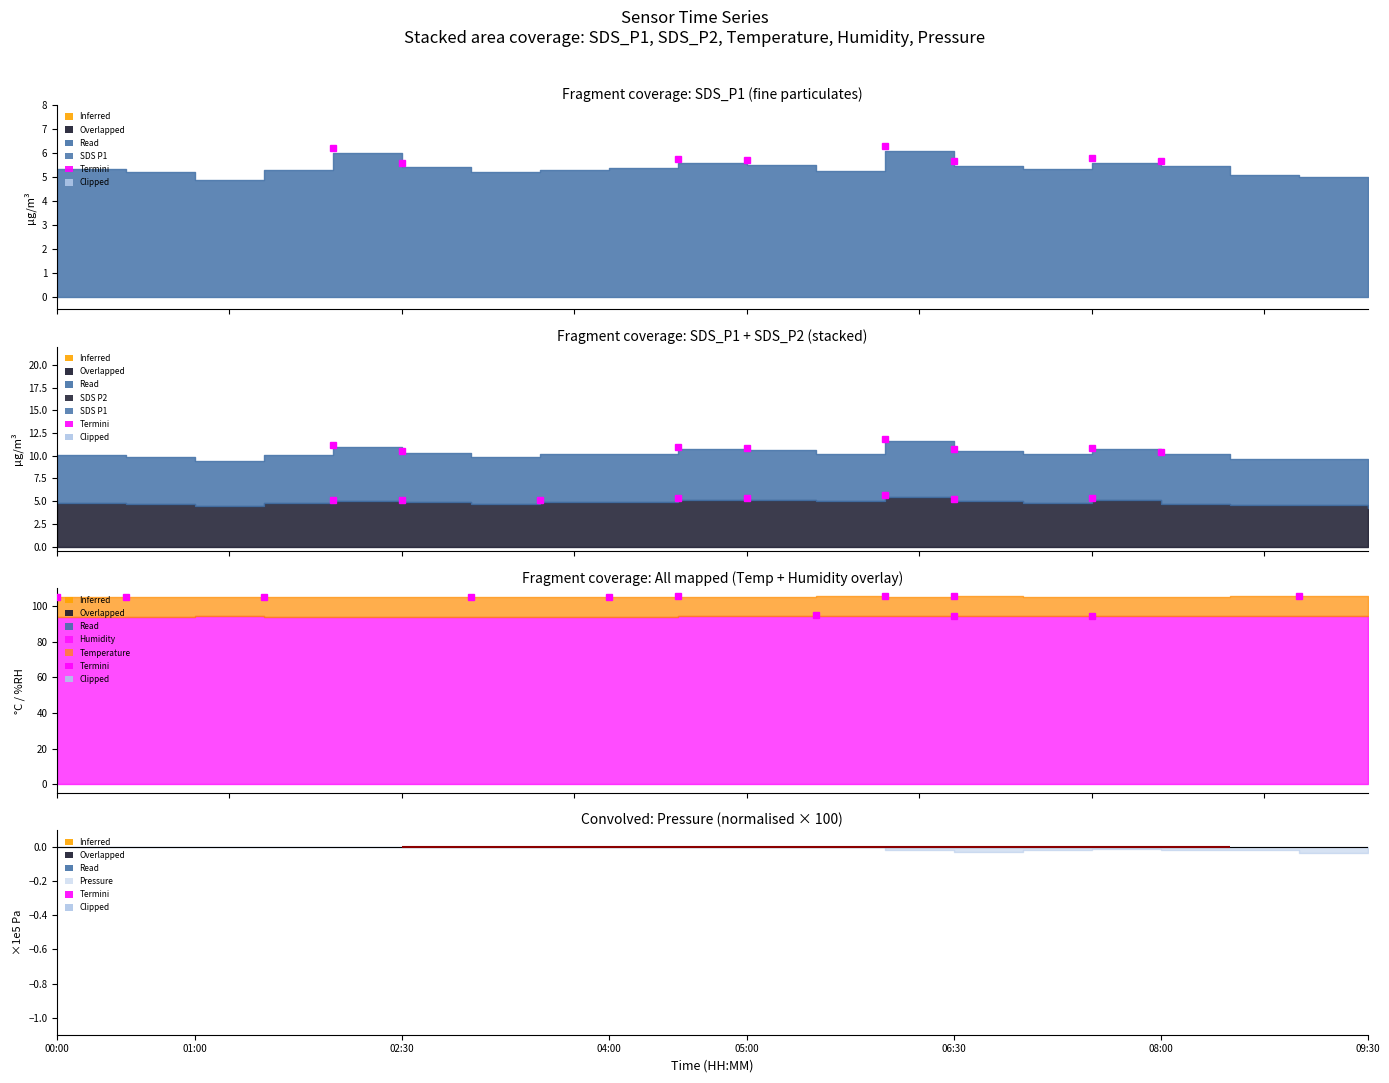

True or false: BME280_humidity and SDS_P1 cross at least once.

False